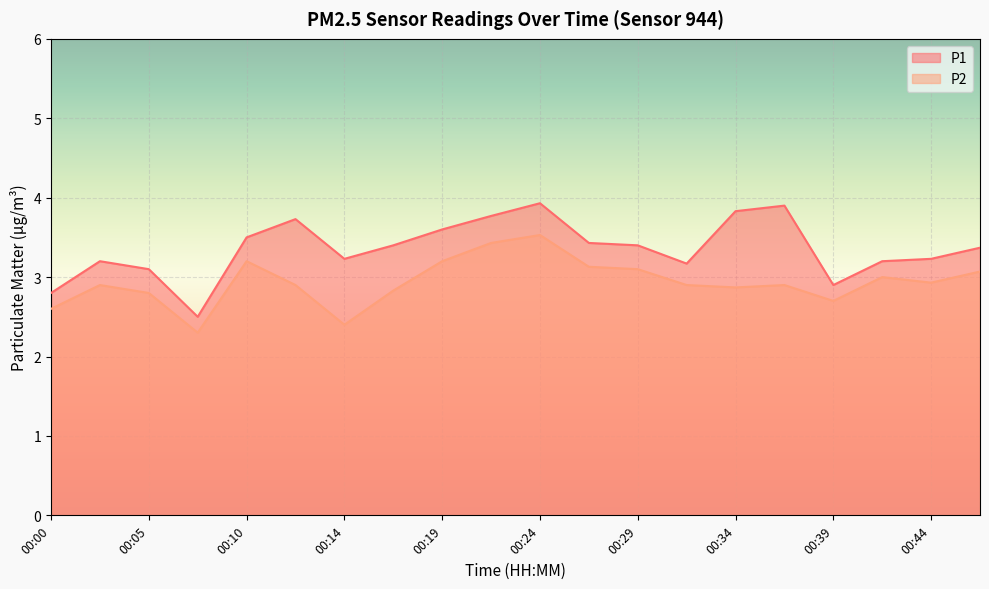

Which series has the largest total across all categories?

P1